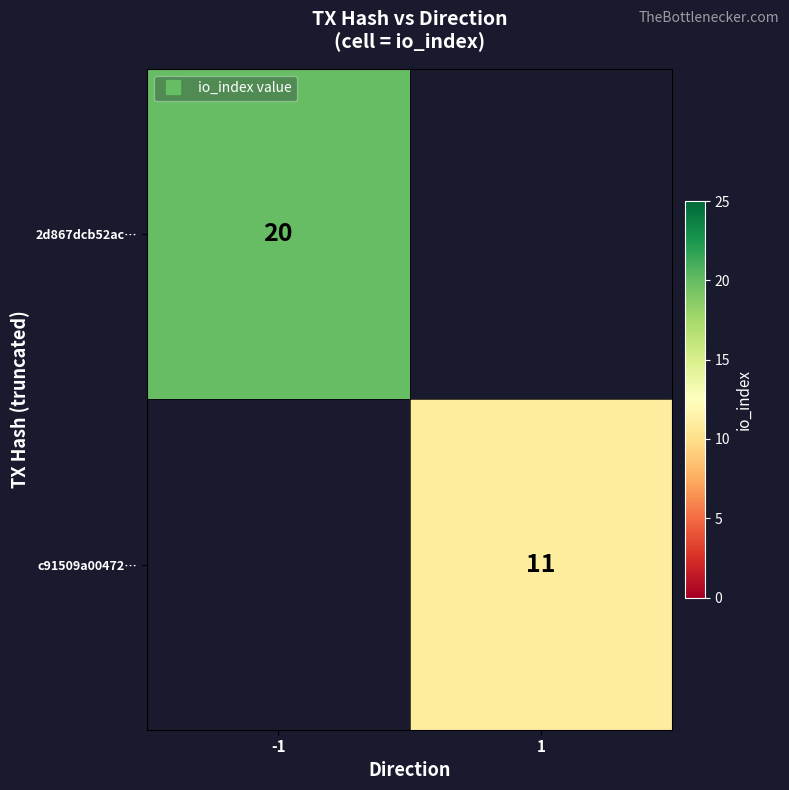

At which label does 2d867dcb52ac… reach its peak?

-1